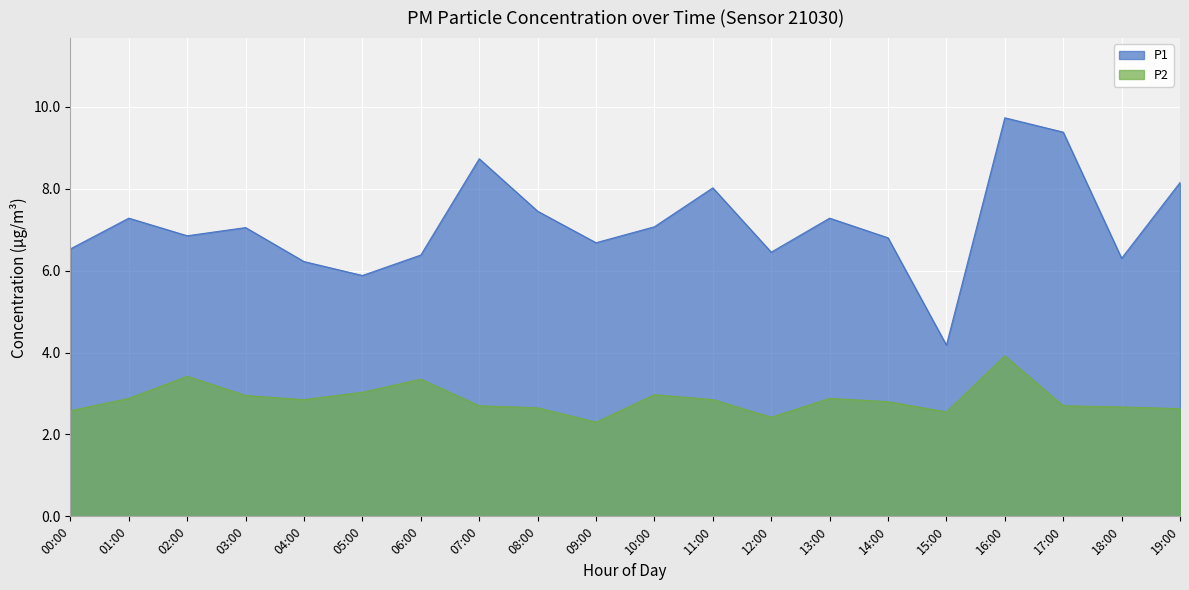

What is the total value across all series at 00:00?

9.1